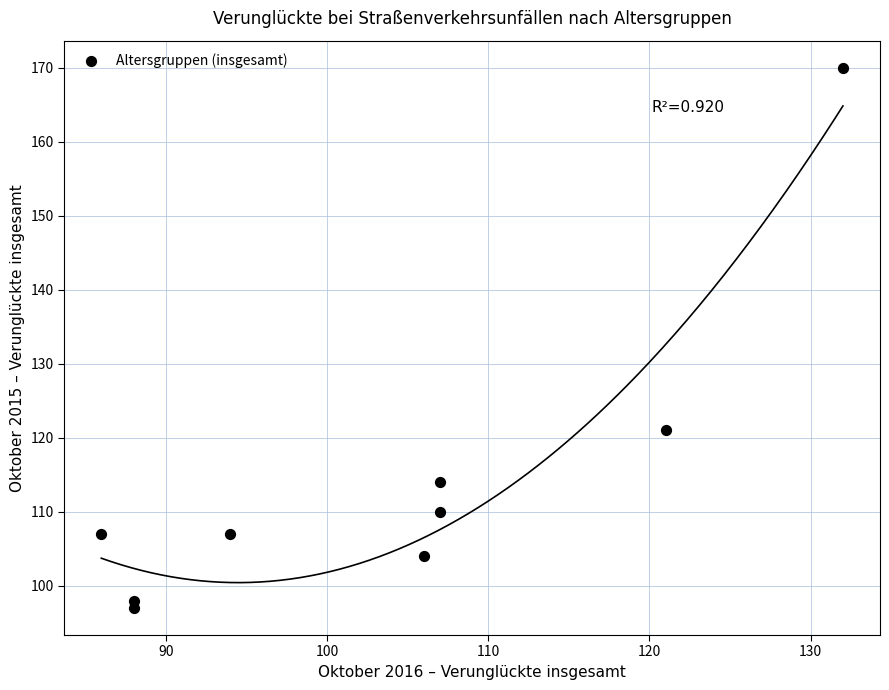

What Y value in the scatter plot is closest to 133?

121